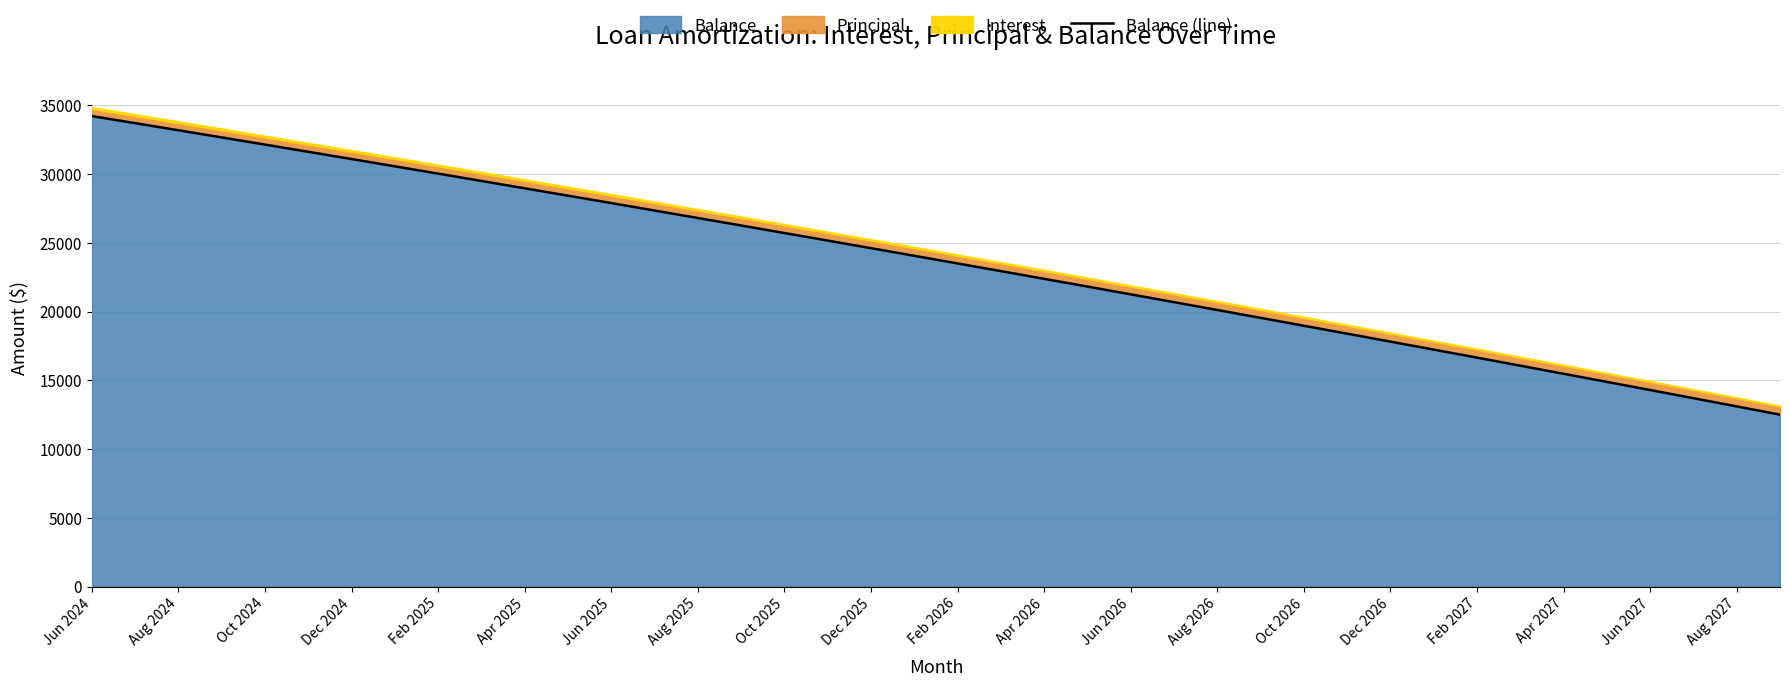

True or false: Balance has a value of 12306 at Jun 2026.

False